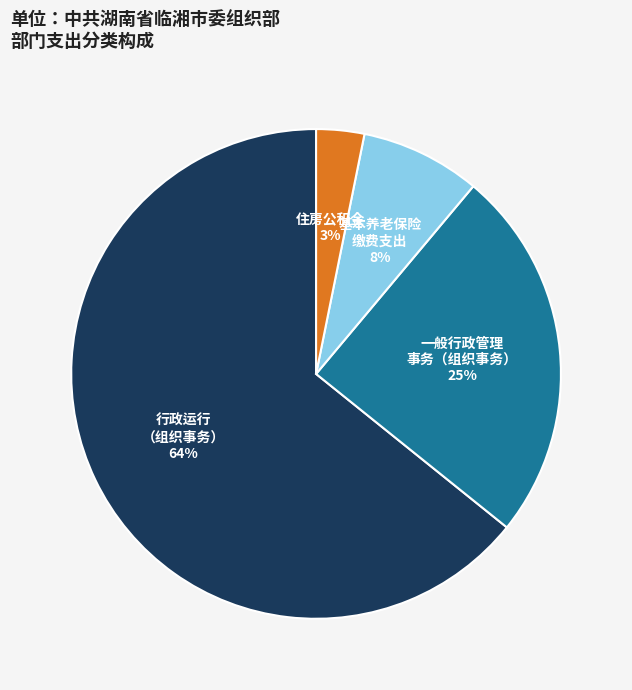

To the nearest percent, what is the average slice percentage?

25%